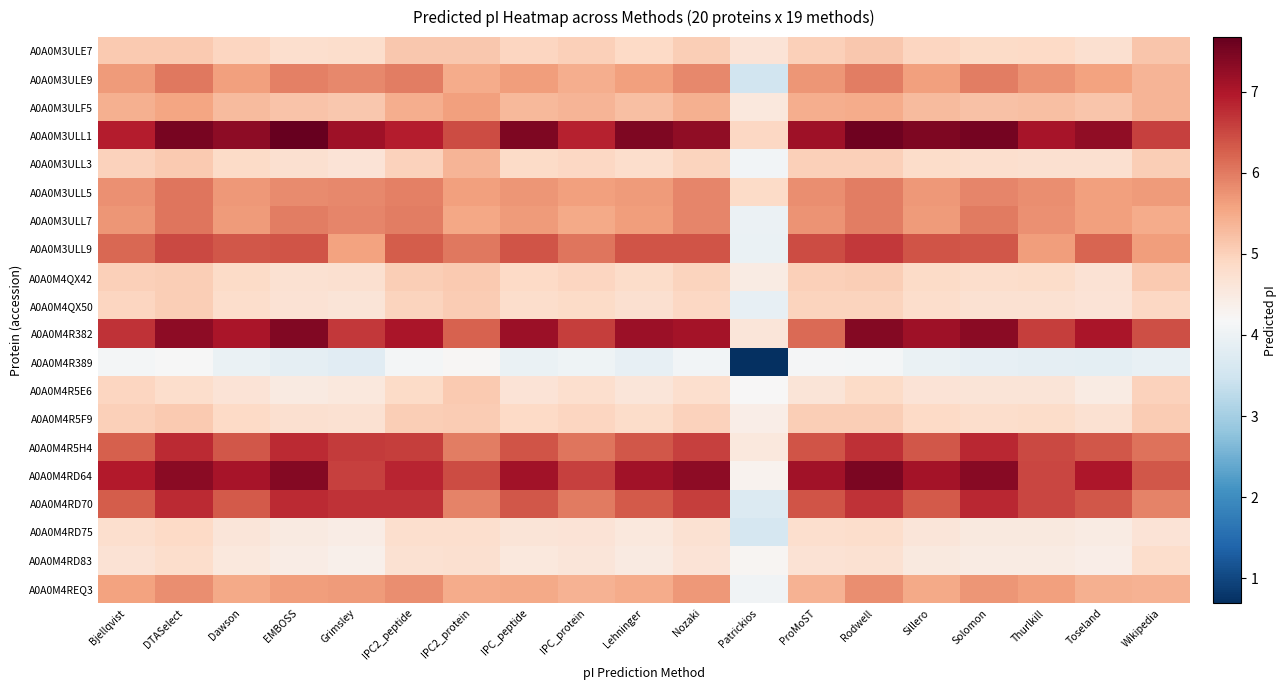

What is the greatest value displayed?

7.7